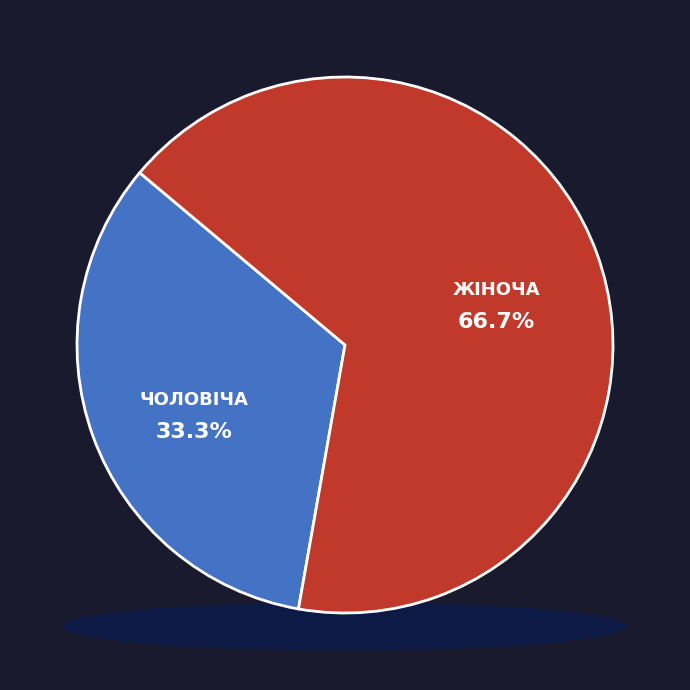

Rank the categories by value from lowest to highest.

Чоловіча, Жіноча